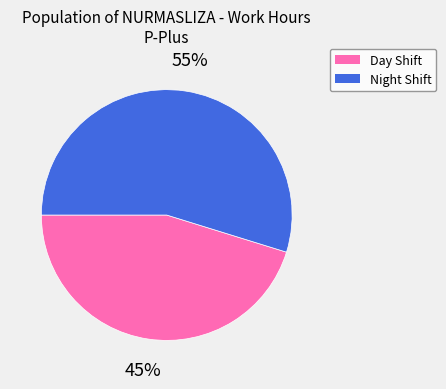

How many segments does this pie chart have?

2